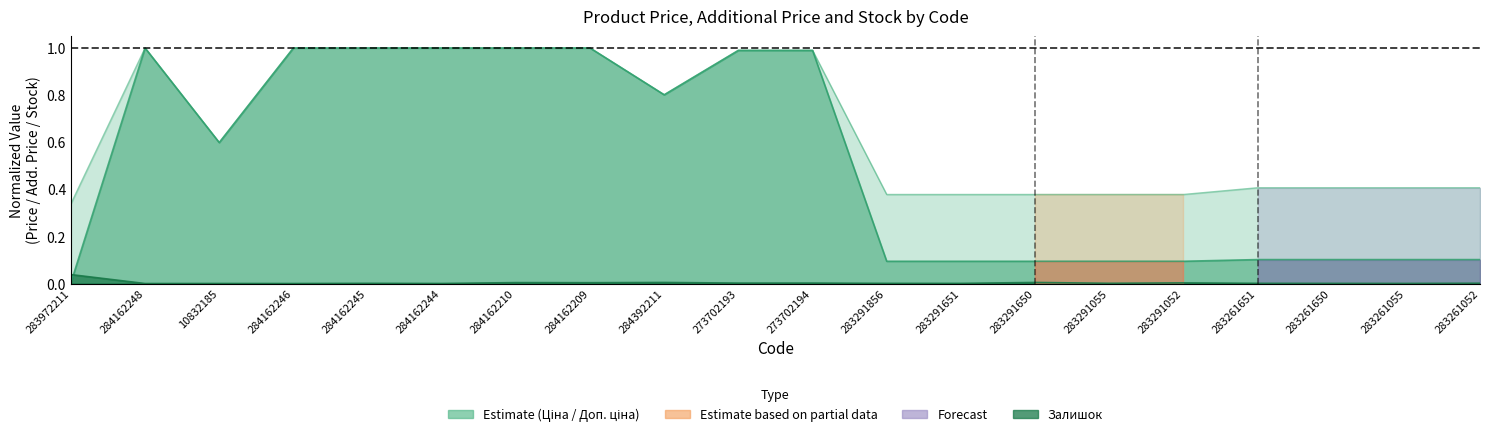

What is the difference between the maximum and minimum values in the Доп. ціна series?

0.7